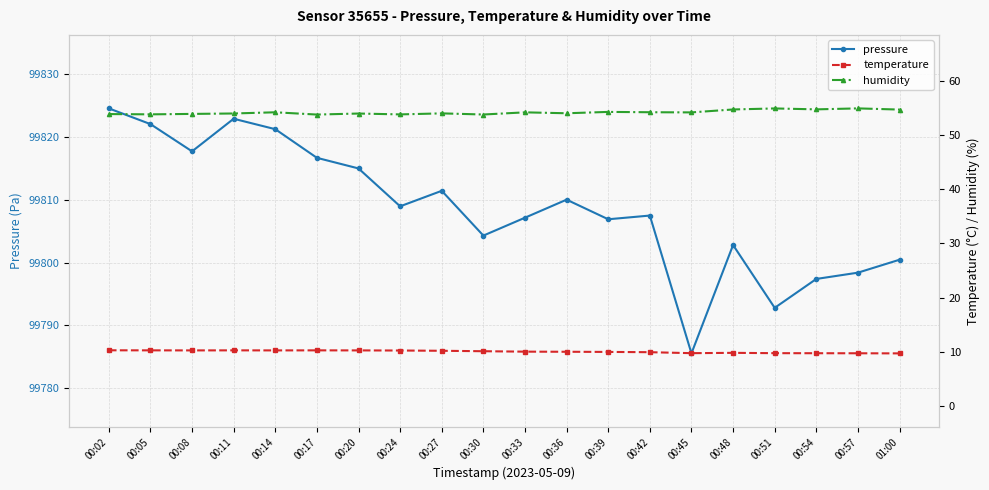

What is the sum of the humidity values at 00:20 and 00:17?

107.8